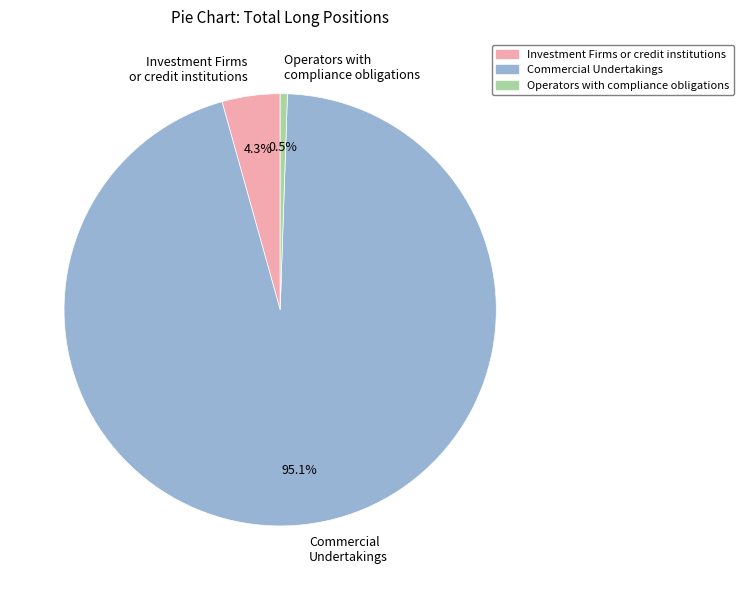

What percentage is NOT represented by Investment Firms or credit institutions?

95.7%